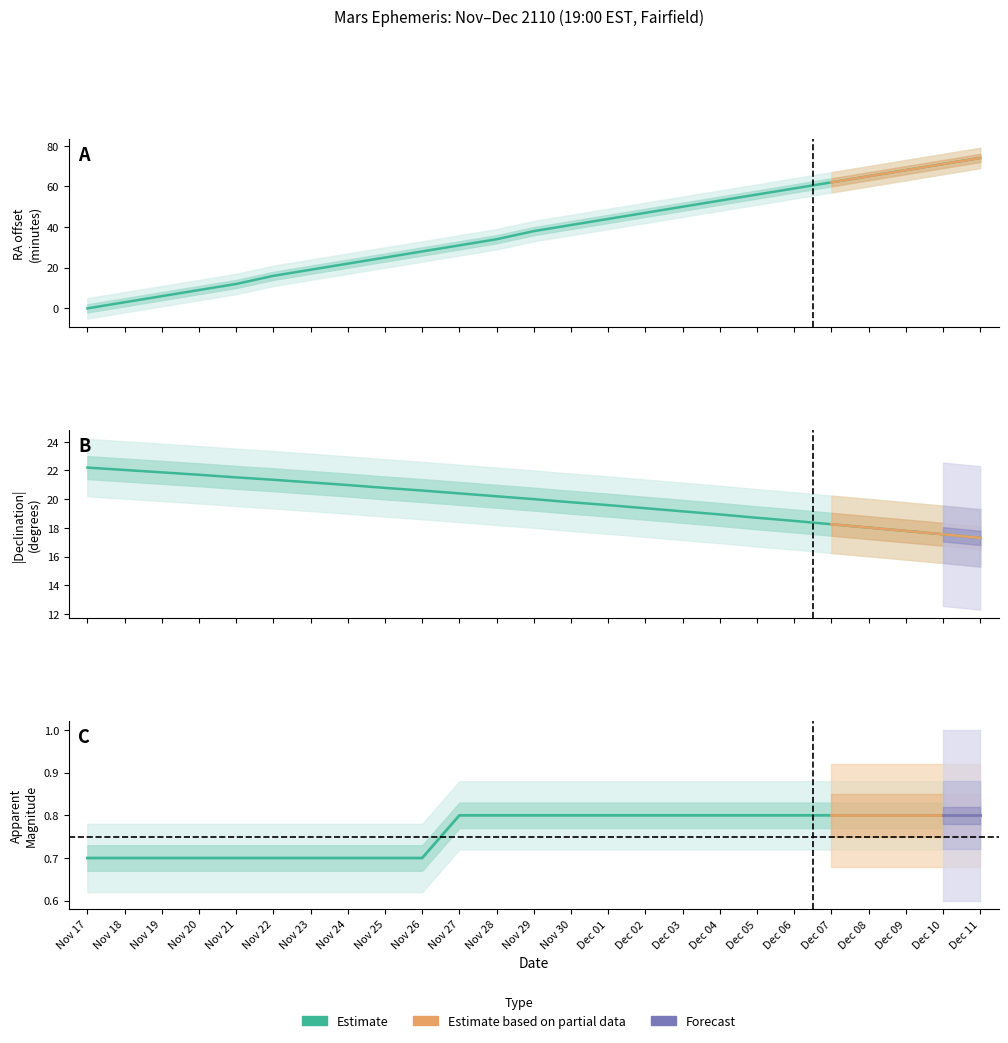

The Mag series shows 1.2 at Dec 09. True or false?

False